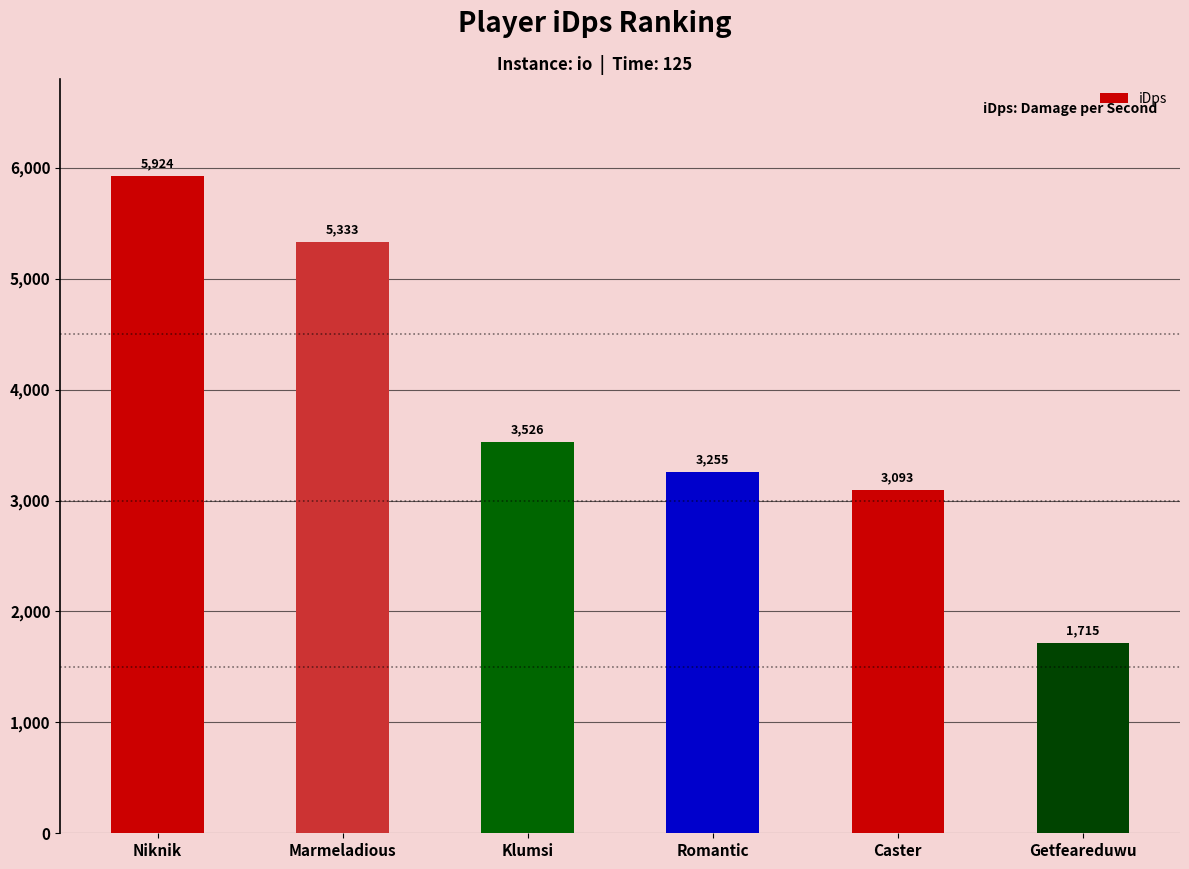

What is the sum of all values?

22845.7